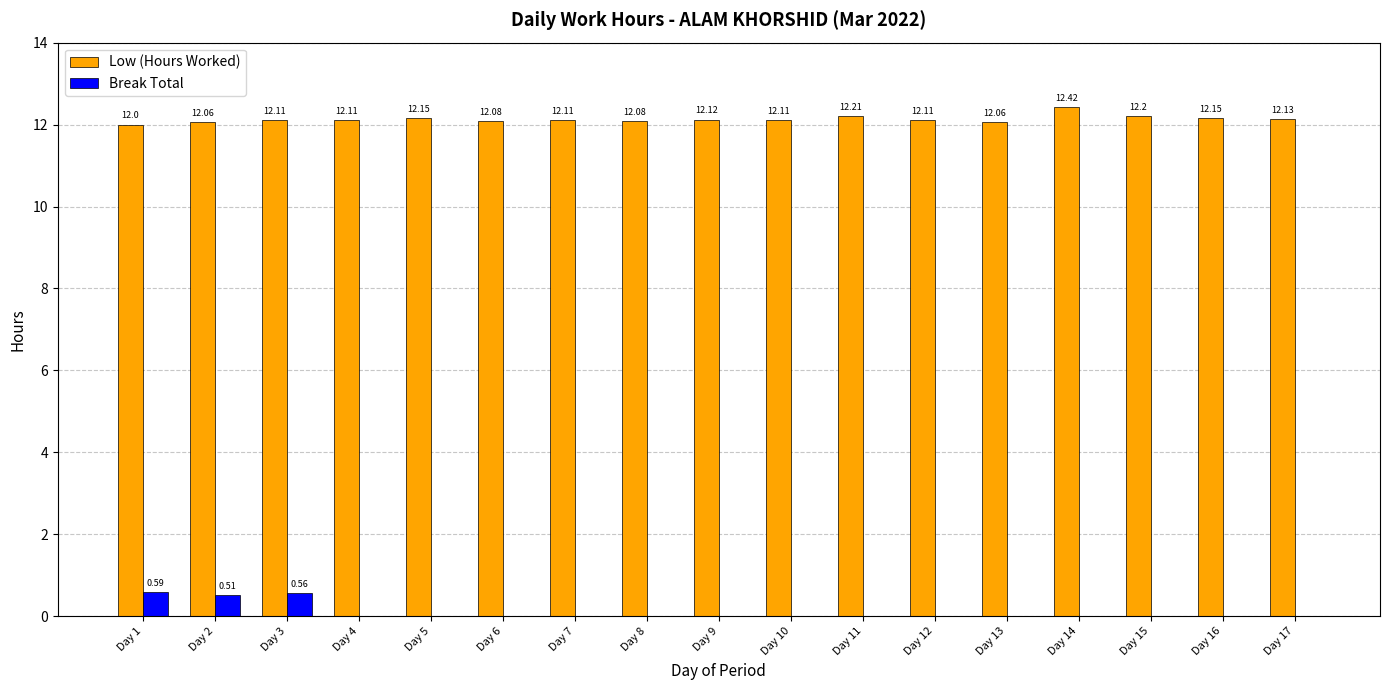

Between Day 8 and Day 15, which series saw the biggest shift?

Low (Hours Worked)